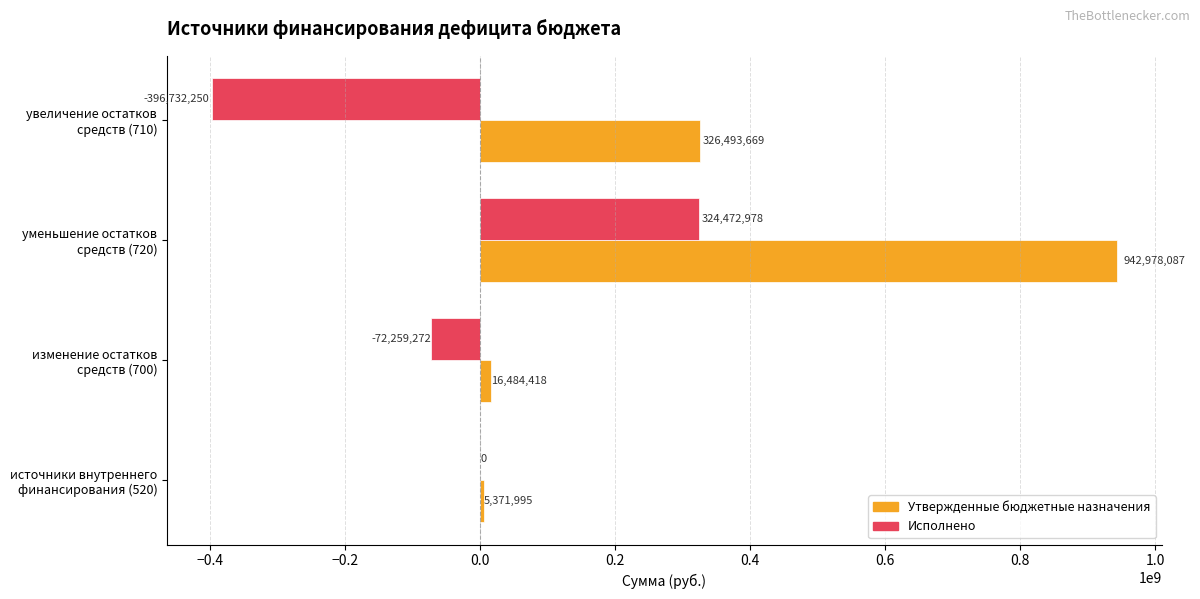

At which label is Исполнено closest to -36129636?

источники внутреннего финансирования (520)